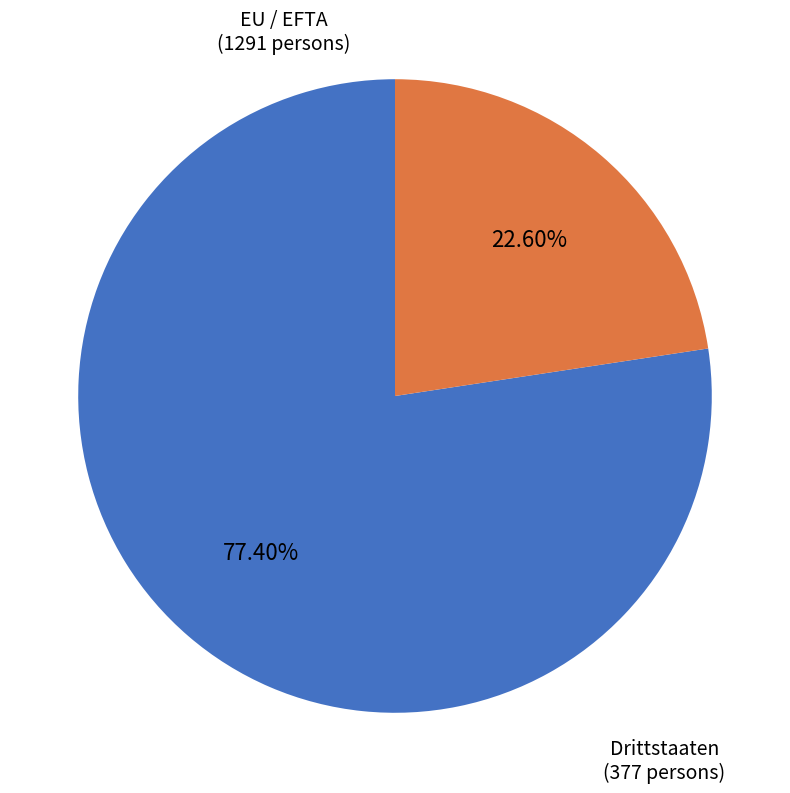

Does any single category account for the majority?

Yes